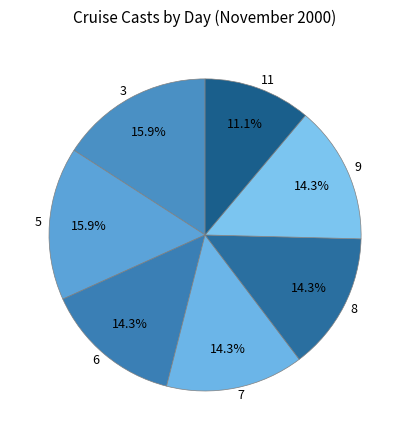

What percentage is NOT represented by 7?

85.7%